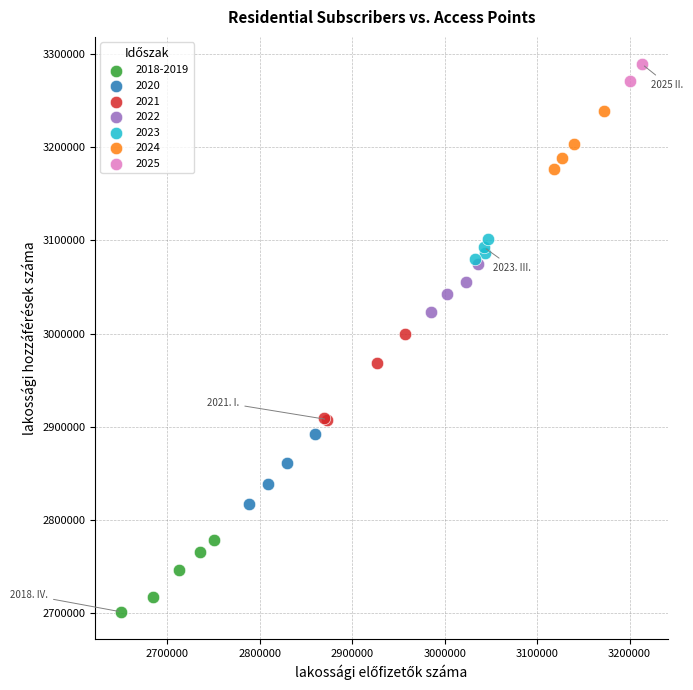

What are all the series names shown in the legend?

2018-2019, 2020, 2021, 2022, 2023, 2024, 2025